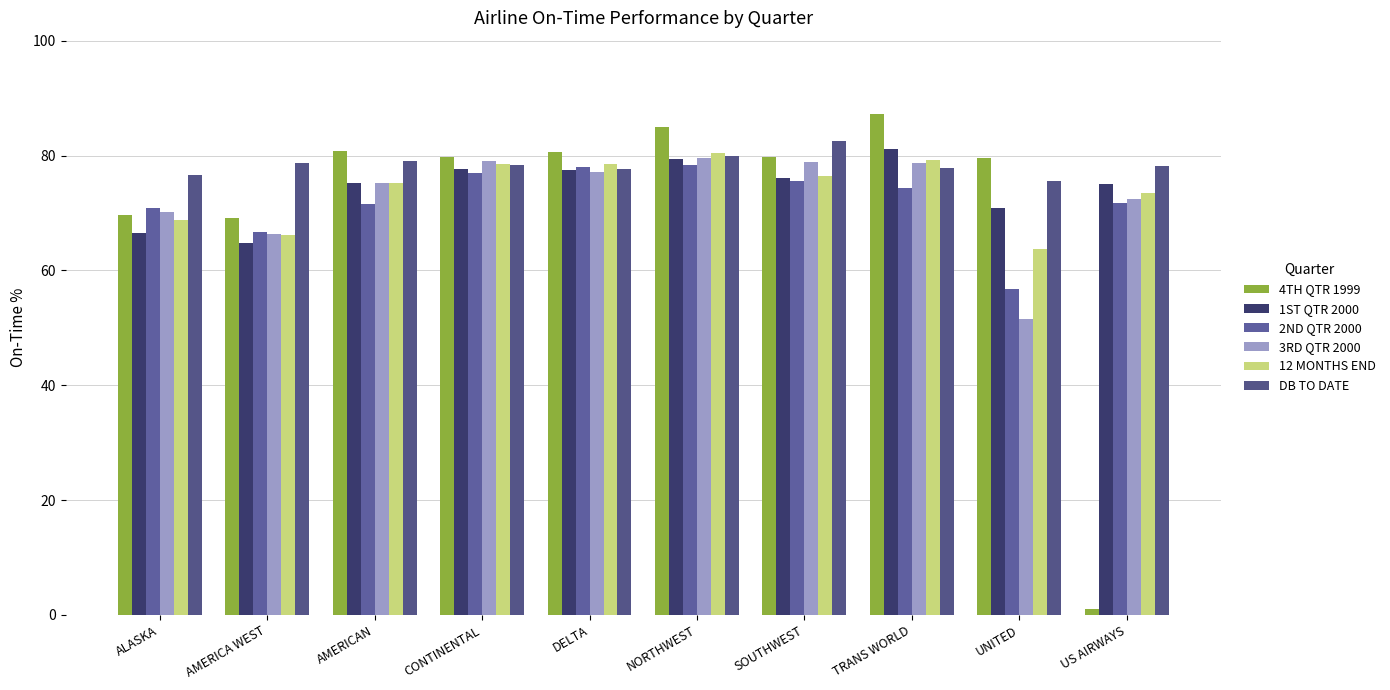

The value of 12 MONTHS END at AMERICA WEST is 66.2. True or false?

True